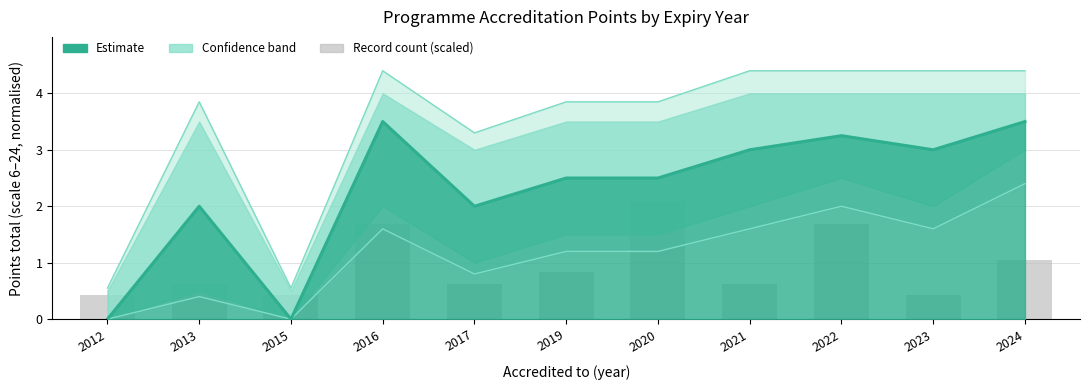

Reading left to right, list all the values displayed in this chart.

Mean Points: 0.0	2.0	0.0	3.5	2.0	2.5	2.5	3.0	3.2	3.0	3.5
Upper Bound: 0.6	3.9	0.6	4.4	3.3	3.9	3.9	4.4	4.4	4.4	4.4
Lower Bound: 0.0	0.4	0.0	1.6	0.8	1.2	1.2	1.6	2.0	1.6	2.4